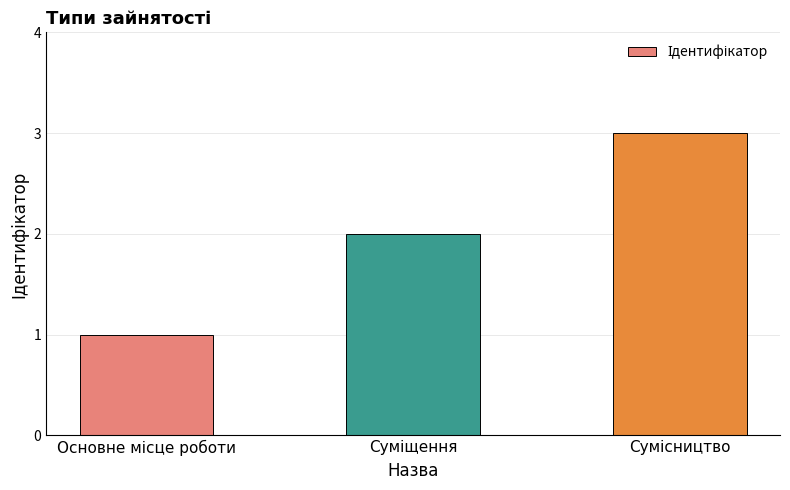

How many bars are there in total?

3